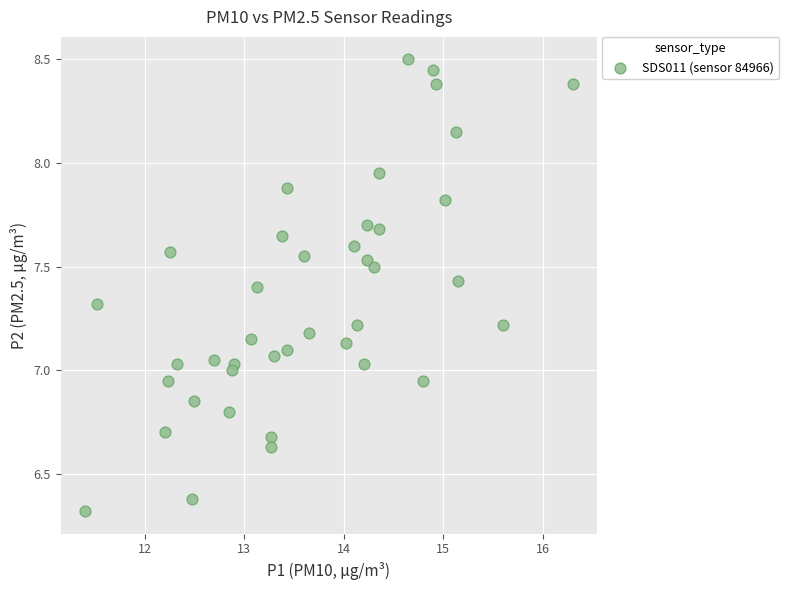

What is the range of Y values (max minus min)?

2.2